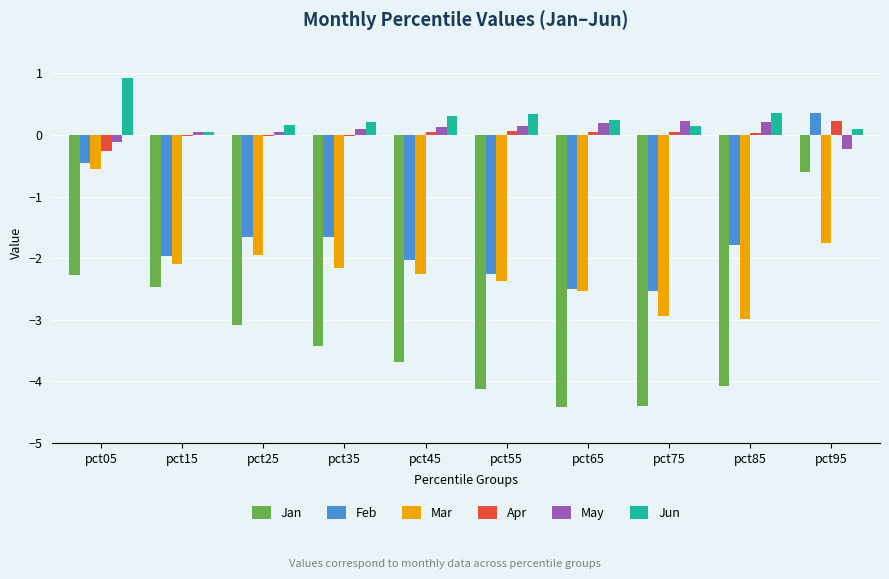

Which series changed the most between pct45 and pct95?

Jan